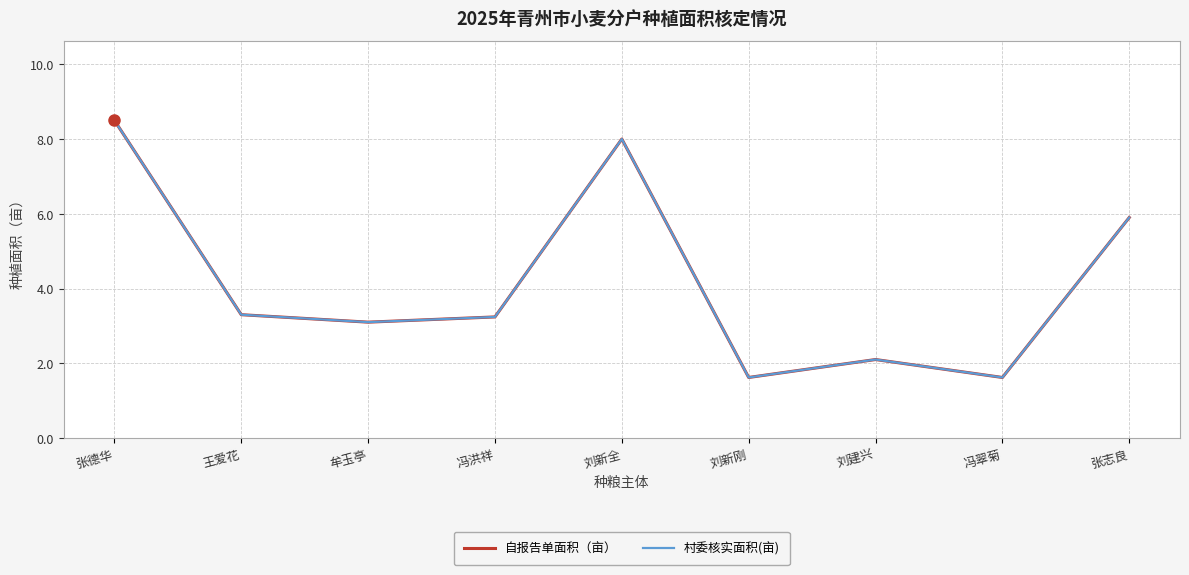

Does the chart display data point markers on the line(s)?

No